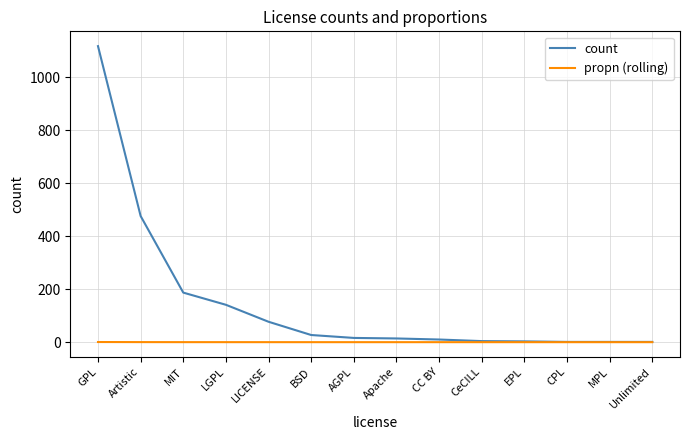

At how many categories does at least one series exceed 493?

1